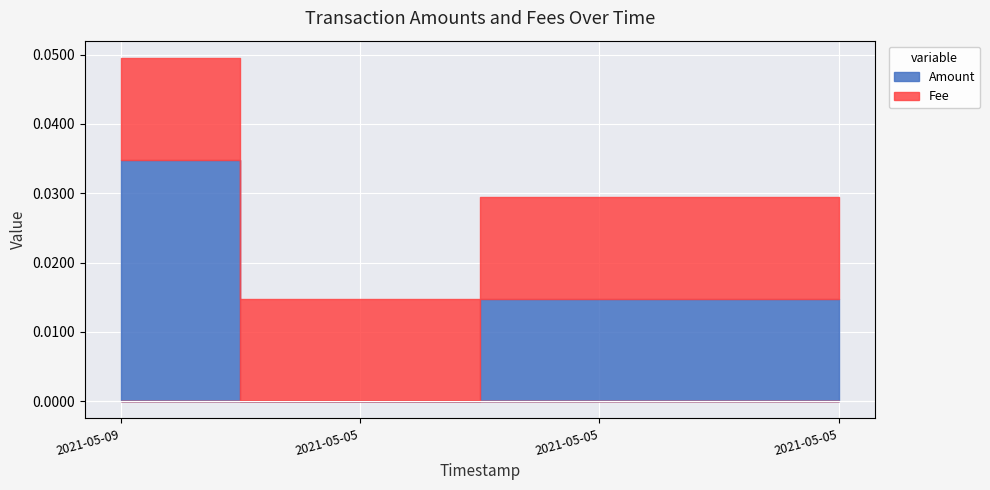

What is the label of the 3rd point from the left?

2021-05-05 12:43:00